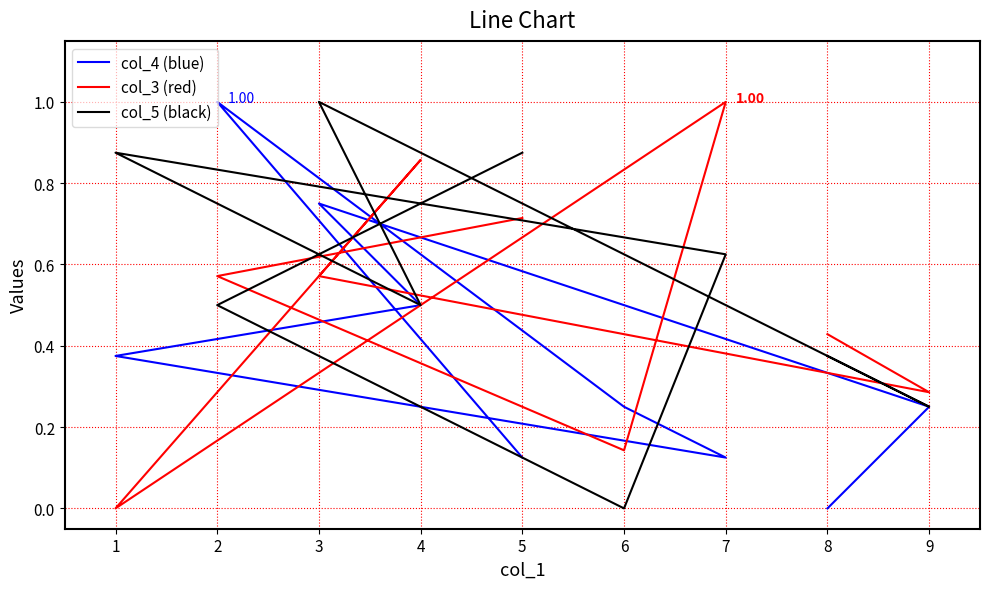

What is the maximum value for col_3 (red)?

1.0